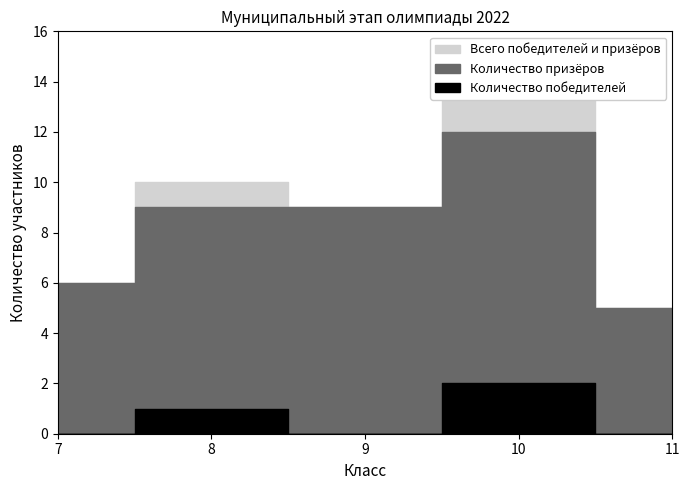

At which category is the sum across all series the highest?

10